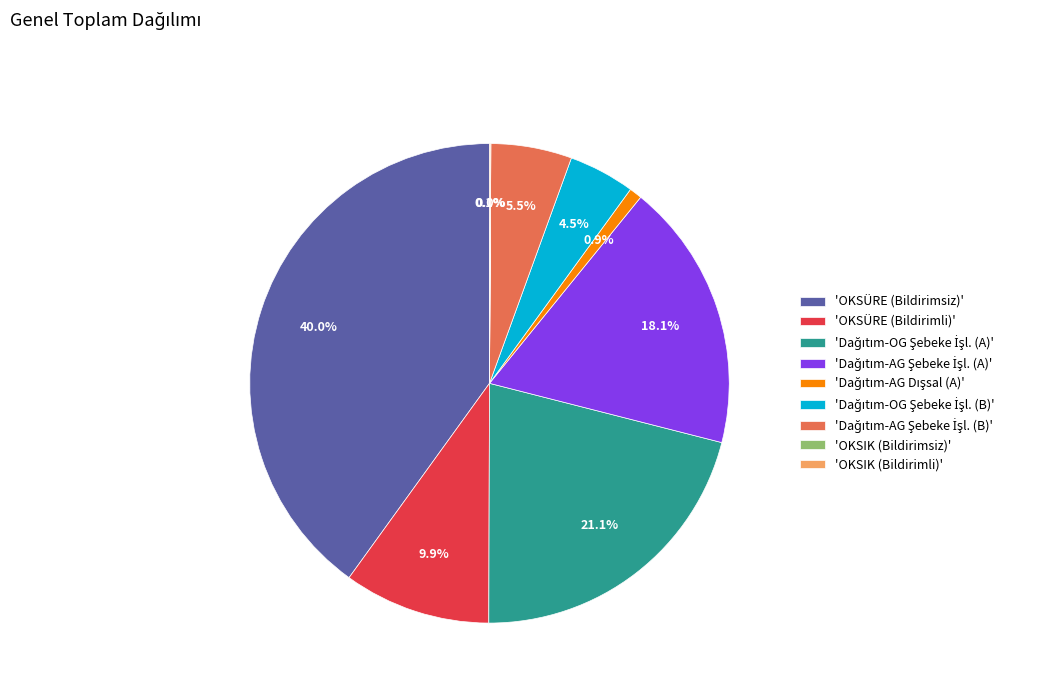

To the nearest percent, what is the difference between the largest and smallest slice percentages?

40%